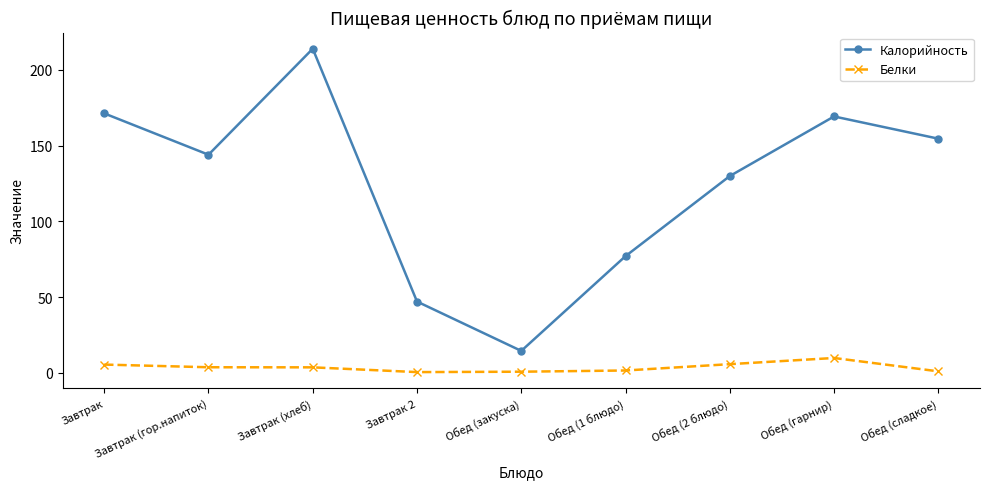

What is the difference between the Калорийность values at Завтрак 2 and Обед (сладкое)?

107.6